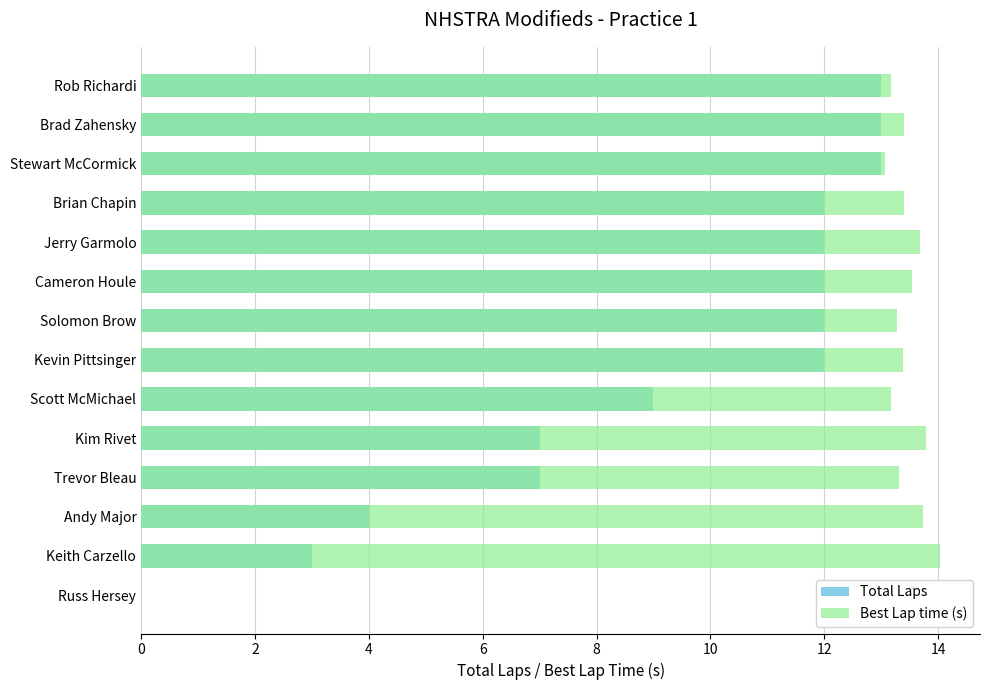

What is the greatest value displayed?

14.0